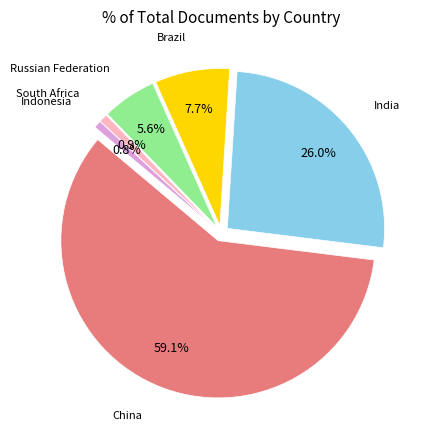

What is the smallest slice in the pie chart?

Indonesia